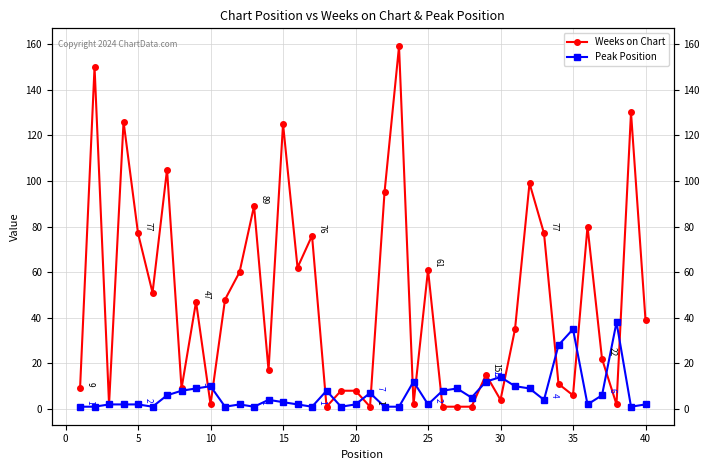

What is the maximum value shown in the chart?

159